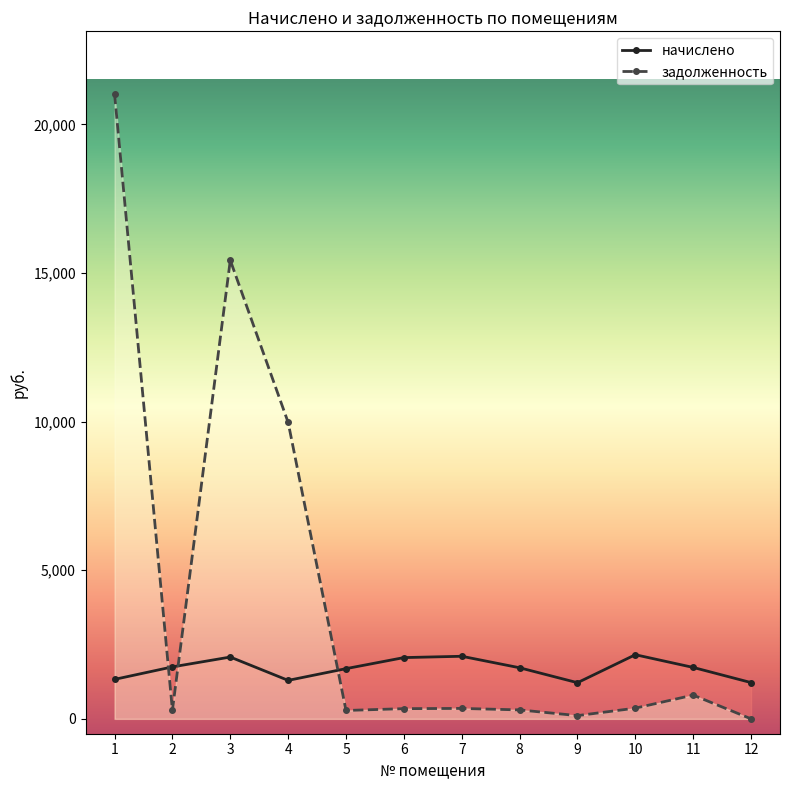

What is the value of the задолженность point at the 9th from the left?

108.9